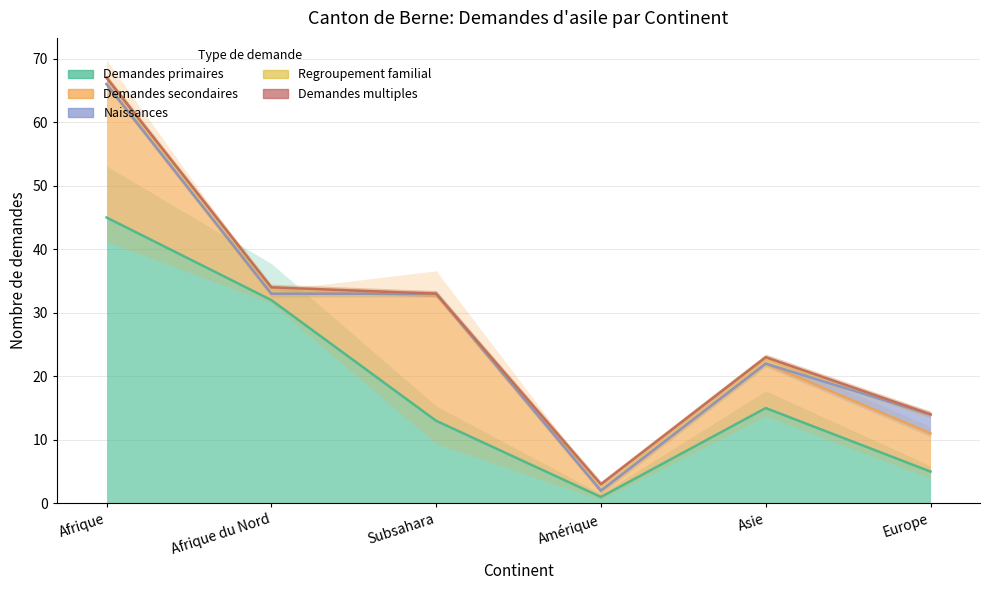

What is the sum of all Demandes primaires values?

111